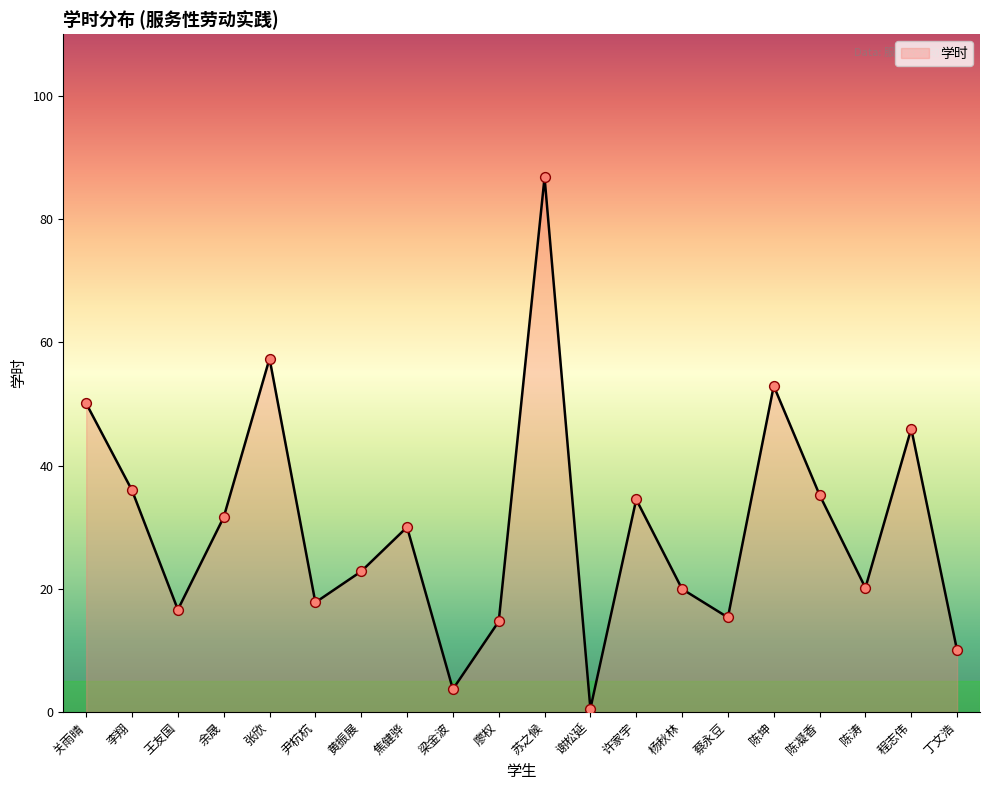

Between 廖权 and 焦健骅, which is larger?

焦健骅